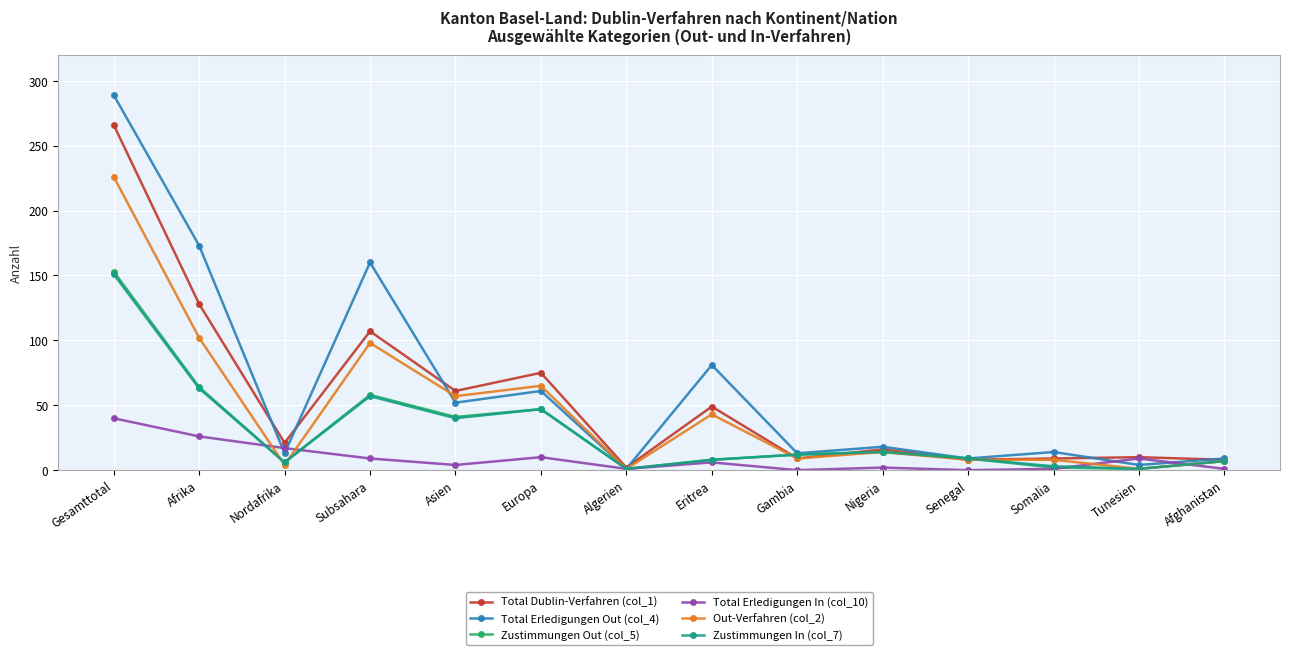

What is the sum of the Total Dublin-Verfahren (col_1) values at Afghanistan and Afrika?

136